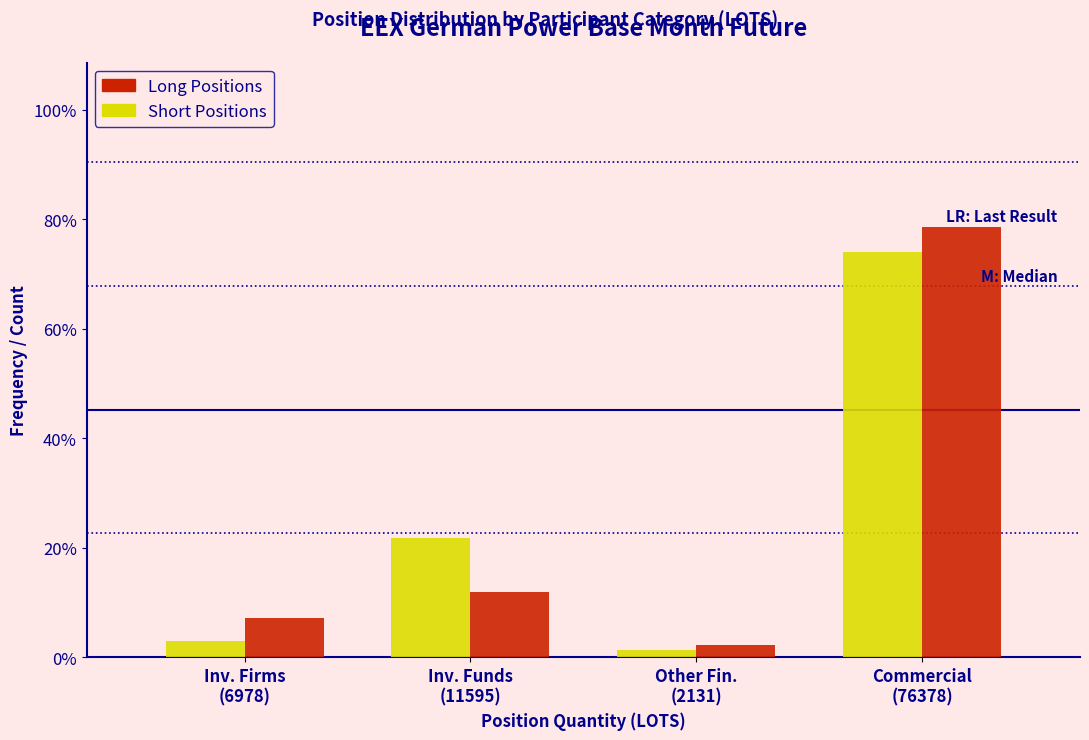

Reading left to right, extract all data points from this chart.

Short: 2.9	21.8	1.3	74.0
Long: 7.2	11.9	2.2	78.7